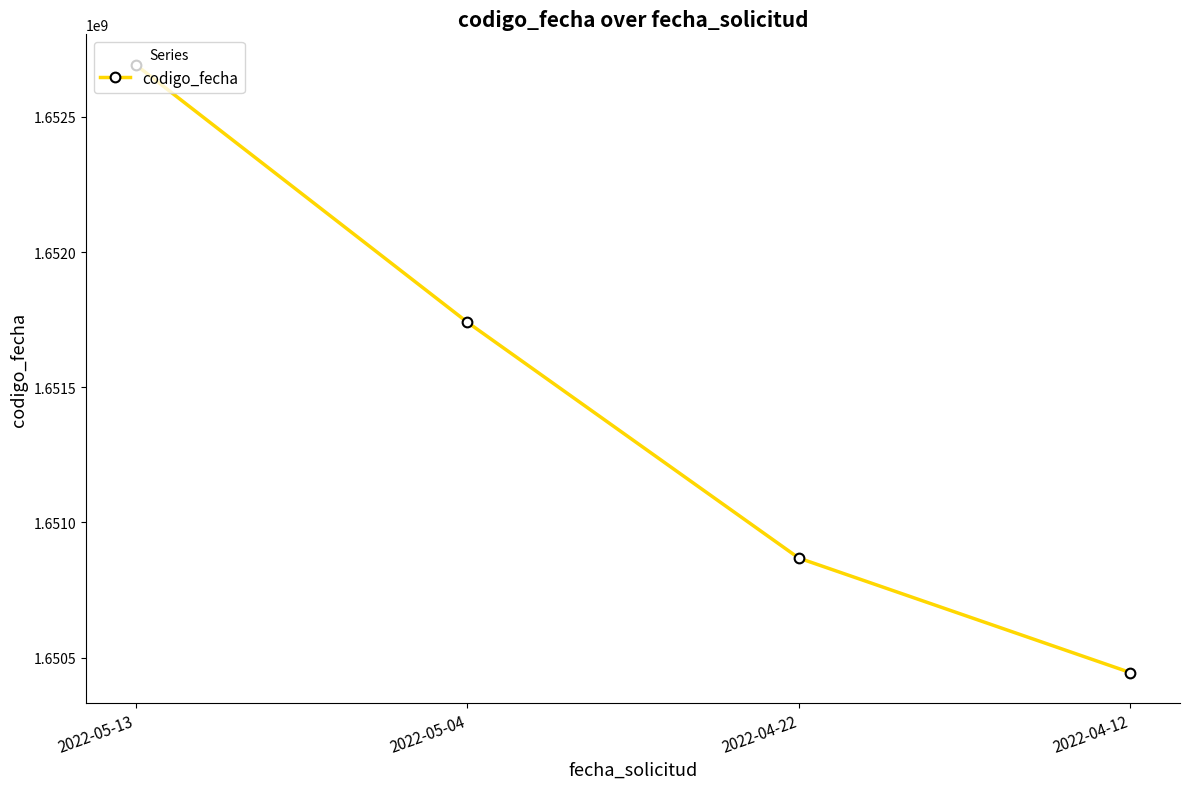

How many categories are shown in the chart?

4